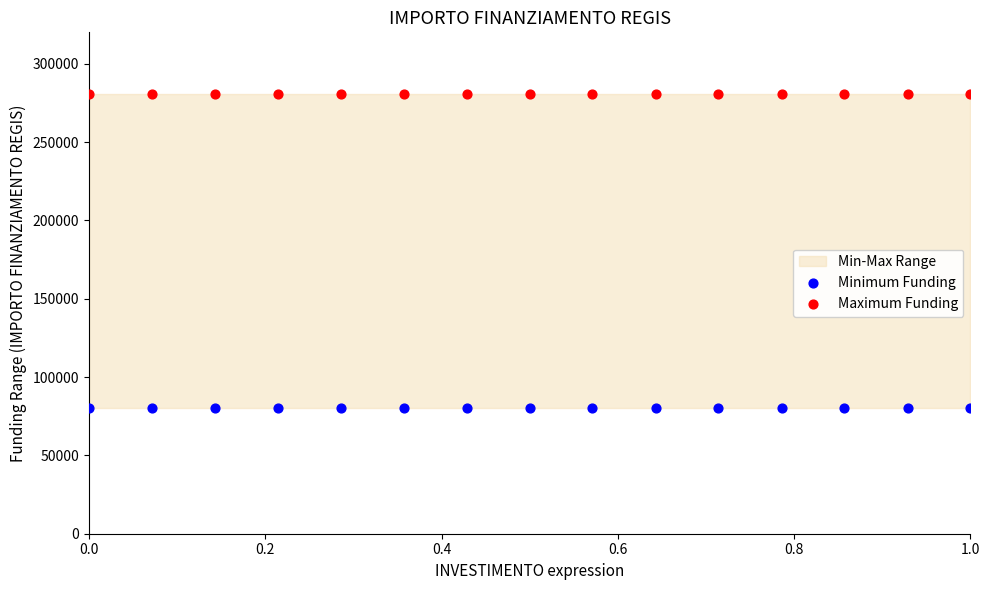

Which series contains the highest Y value?

Maximum Funding